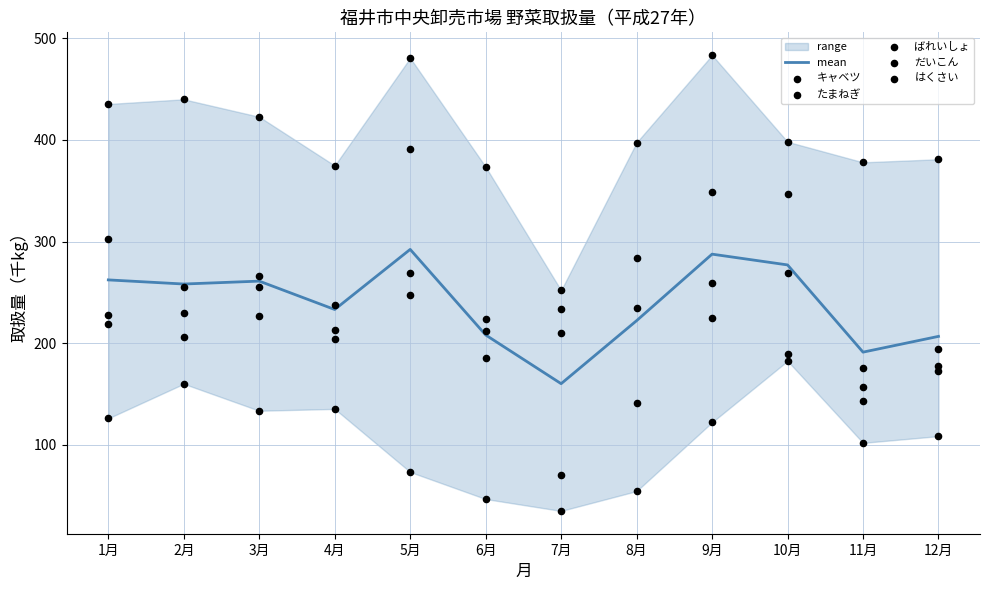

Which series has the widest spread of Y values?

ばれいしょ